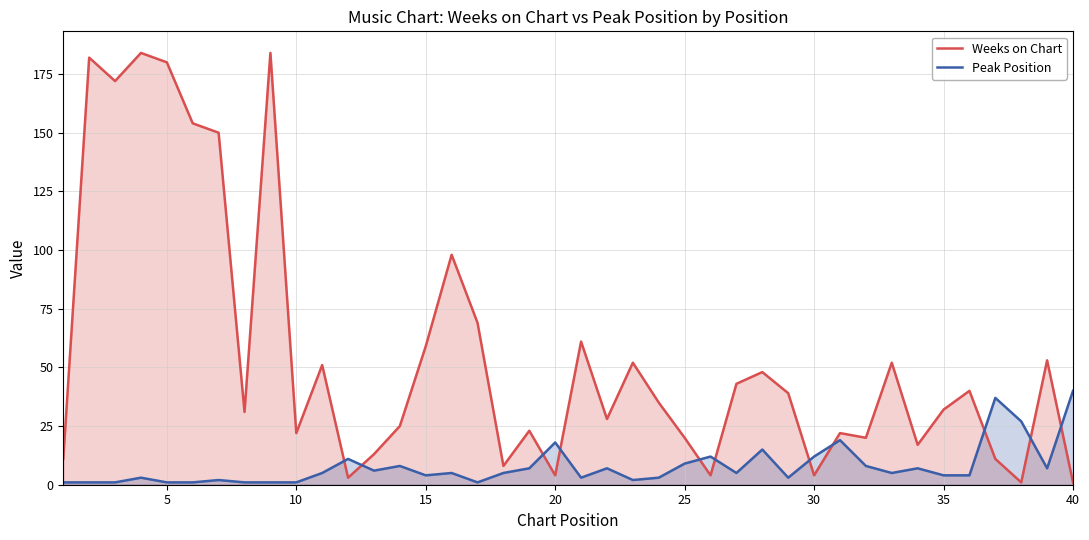

In Weeks on Chart, how many points are lower than both neighbors (excluding endpoints)?

12